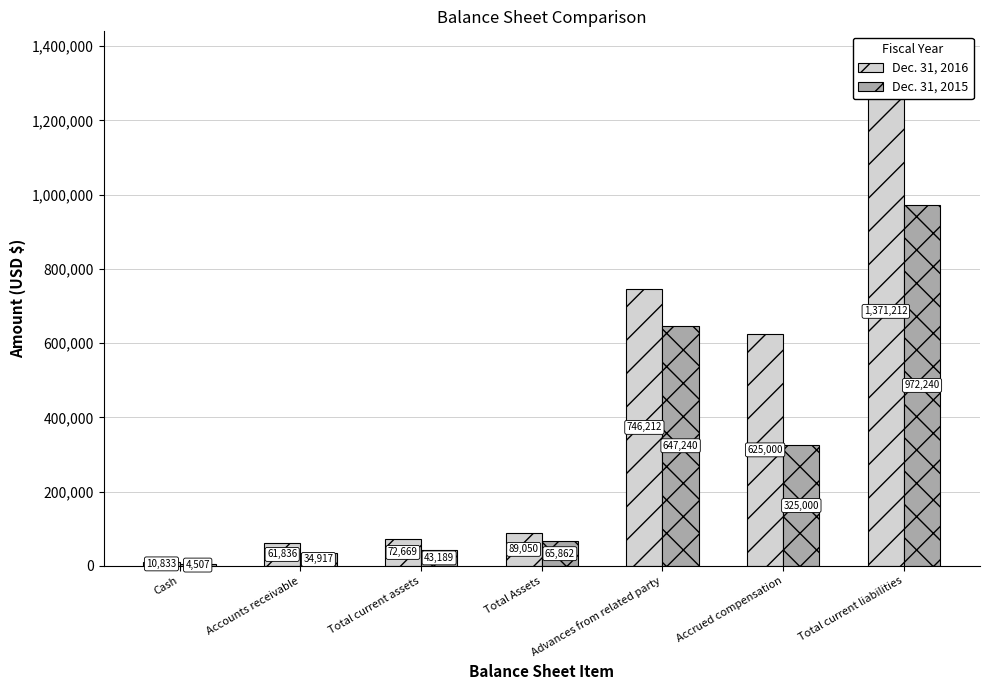

Reading left to right, transcribe all the data shown in this chart.

Dec. 31, 2016: 10833	61836	72669	89050	746212	625000	1371212
Dec. 31, 2015: 4507	34917	43189	65862	647240	325000	972240